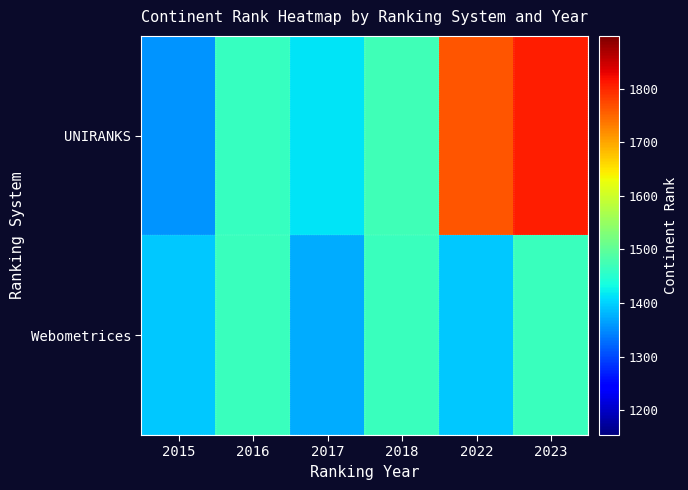

What is the difference between the highest and lowest values at 2016?

3